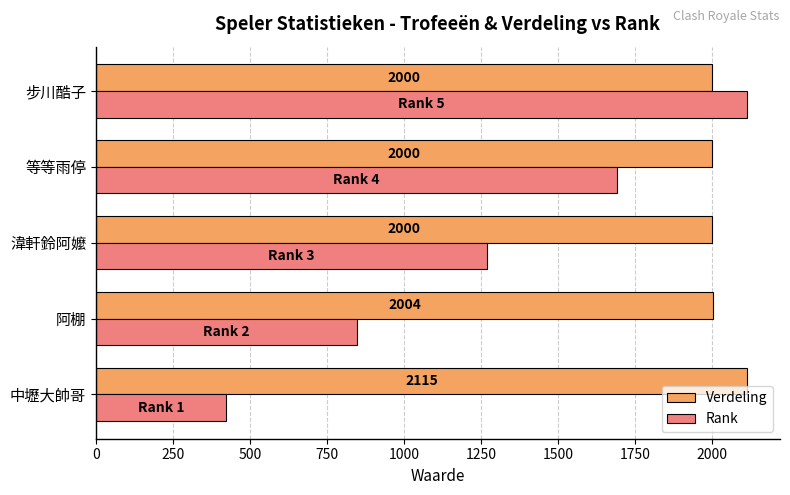

Is it true that Rank equals 2406 at 等等雨停?

False